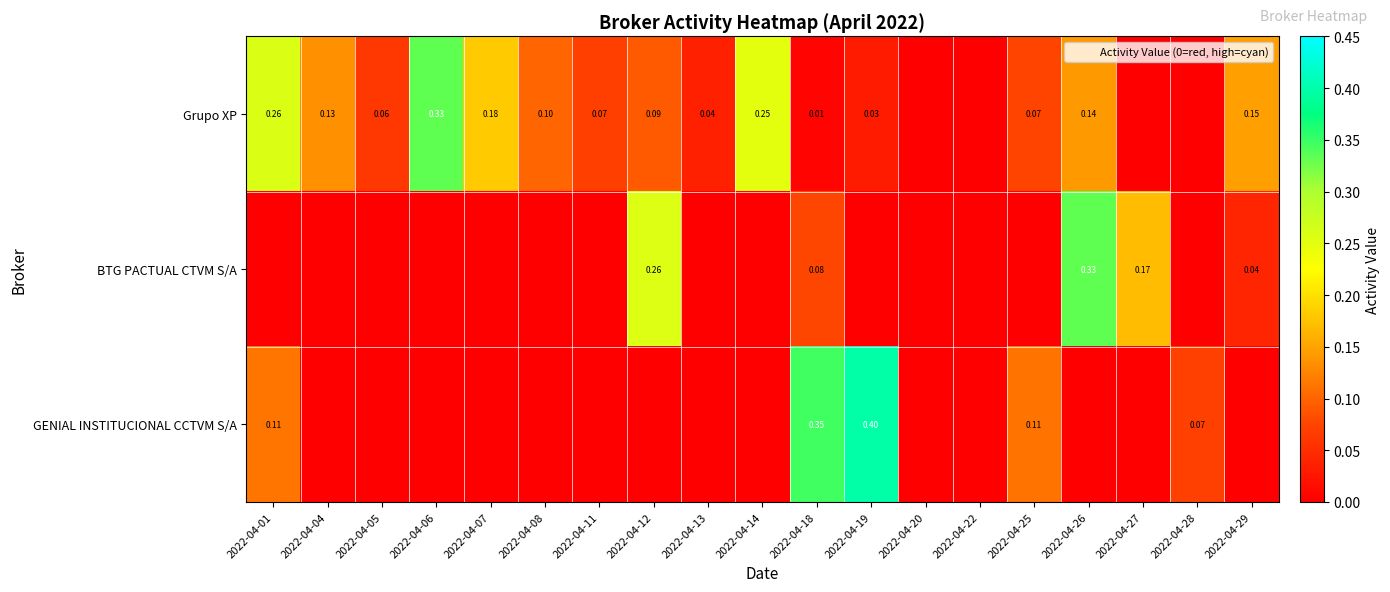

Which series has the largest total across all categories?

Grupo XP